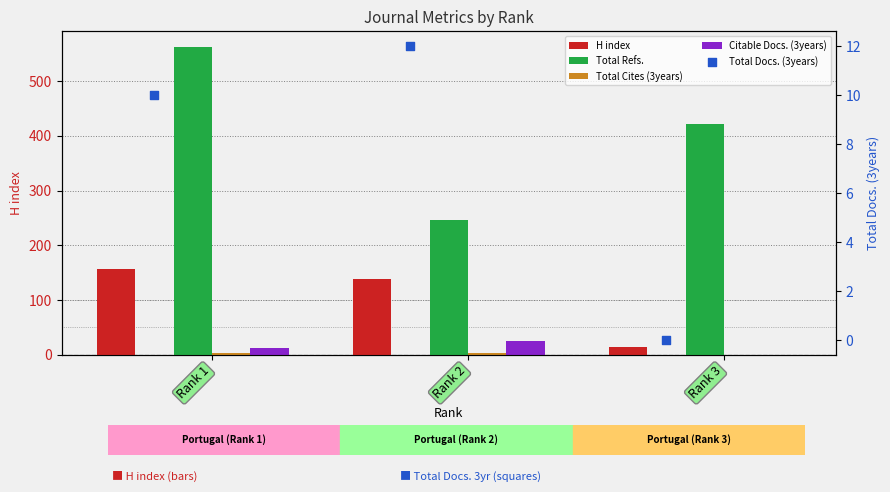

What is the total value across all series at Rank 2?

427